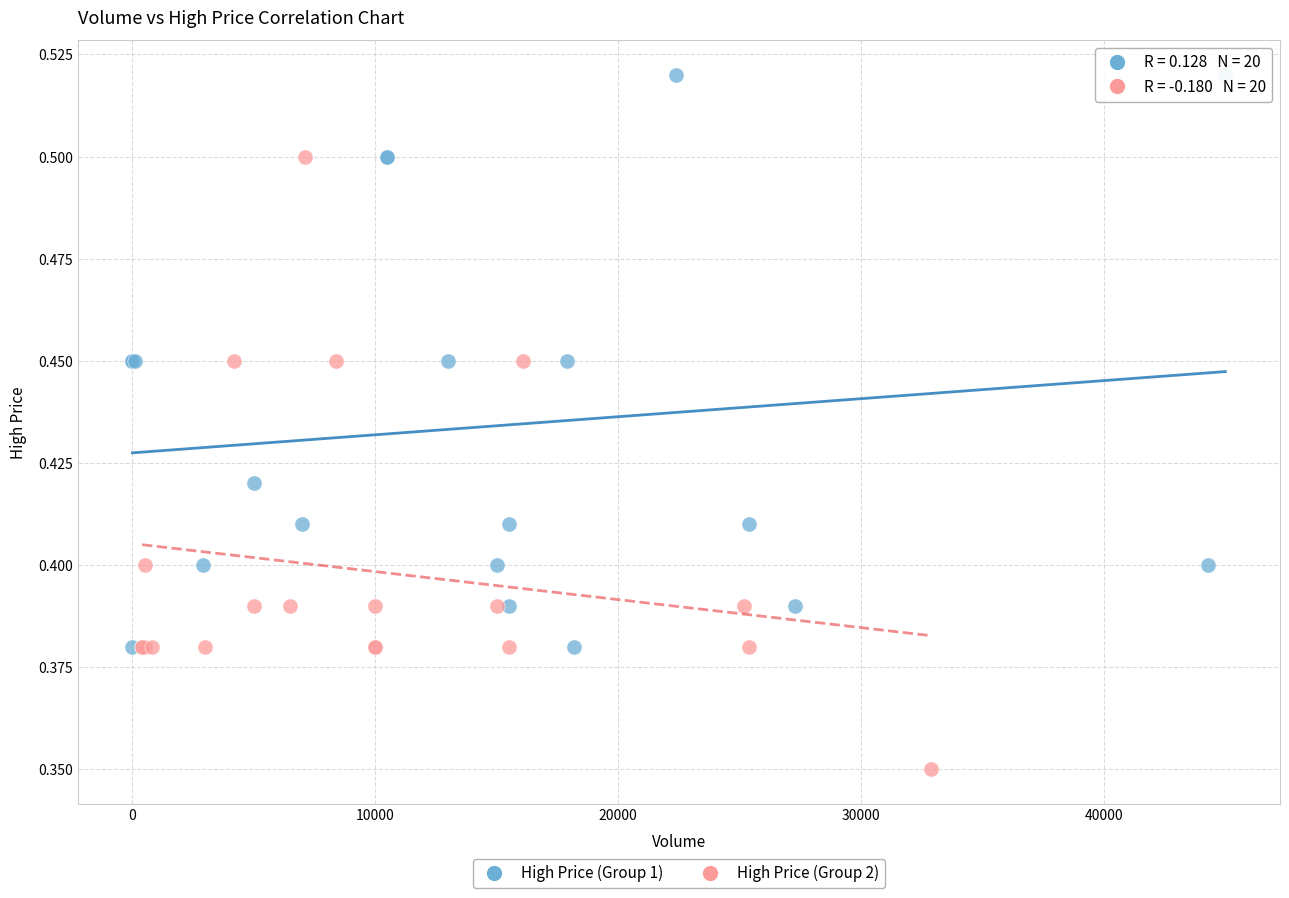

Which series contains the highest Y value?

High Price (Group 1)